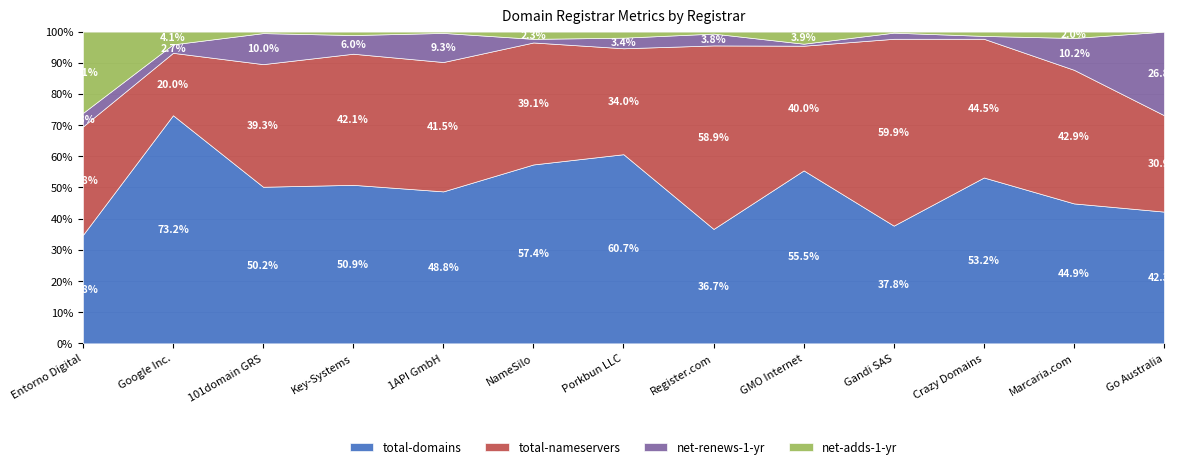

What are all the series names shown in the legend?

total-domains, total-nameservers, net-renews-1-yr, net-adds-1-yr